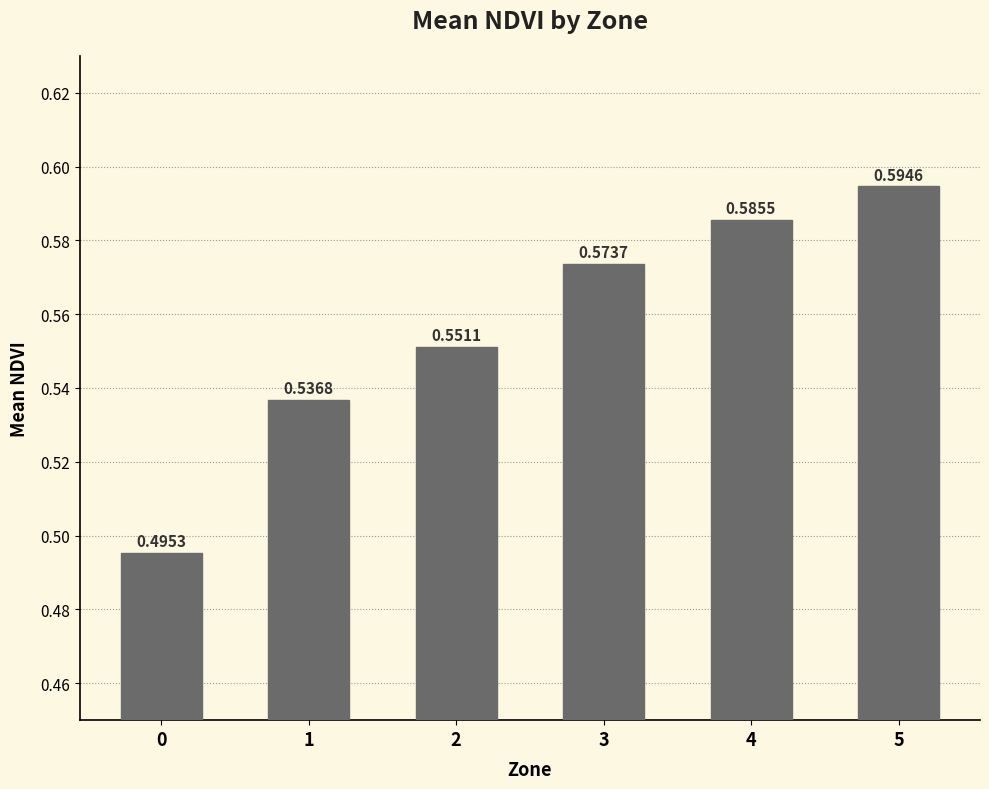

What is the sum of all values?

3.3